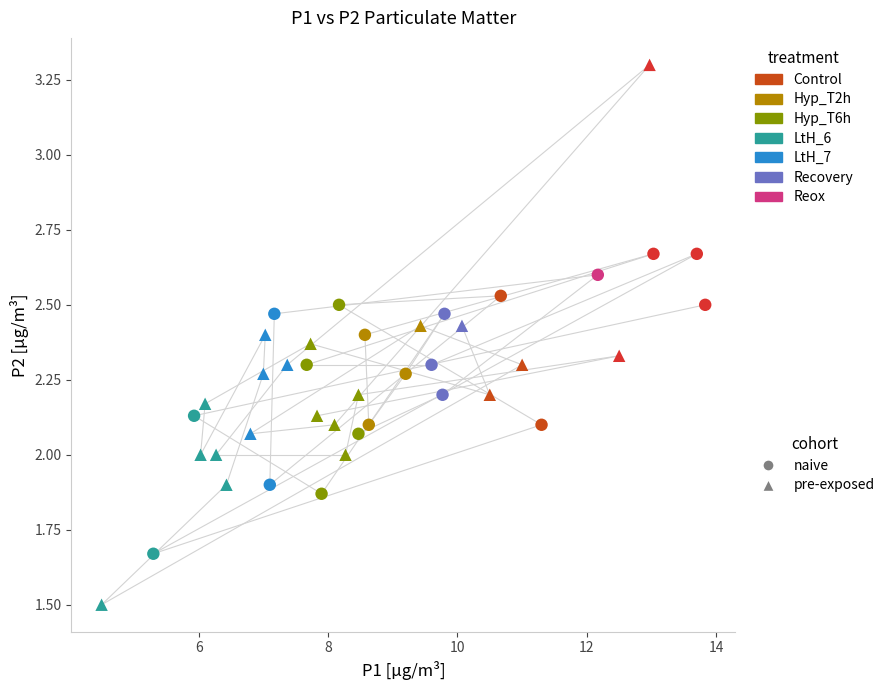

Which series reaches the minimum Y coordinate?

pre-exposed